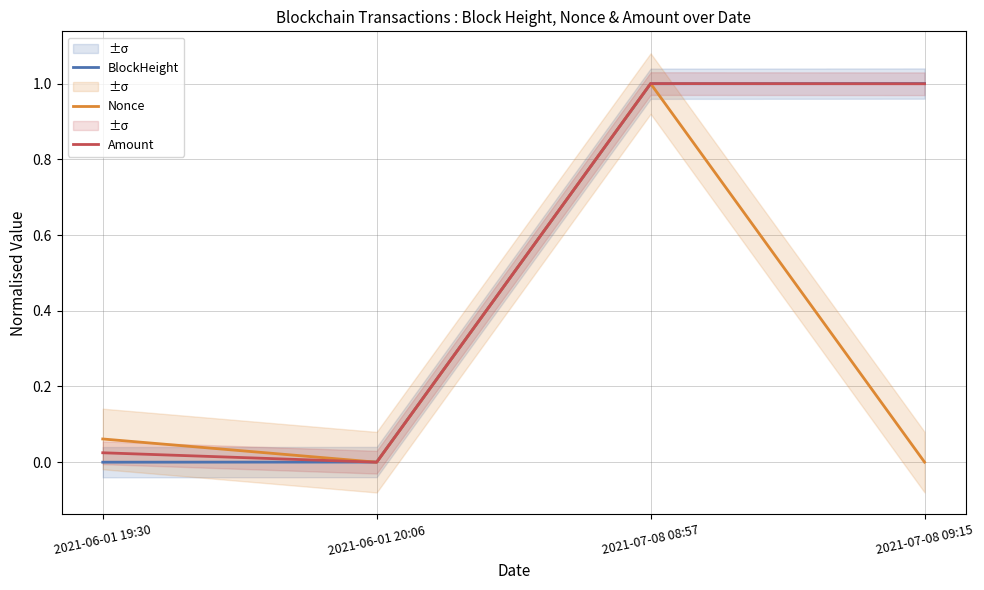

Between 2021-07-08 08:57 and 2021-06-01 19:30, which is larger?

2021-07-08 08:57